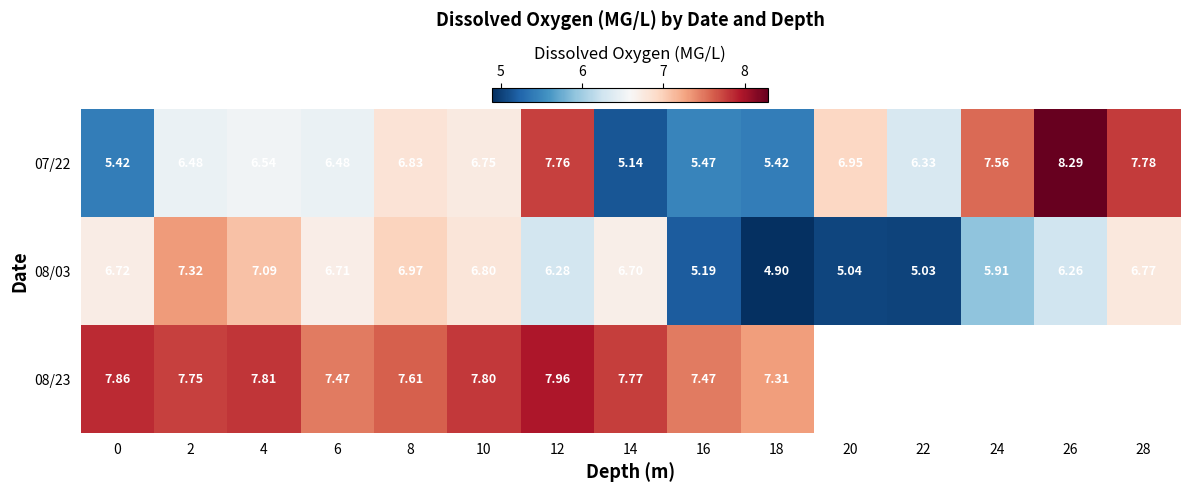

What is the average value of the 07/22 series?

6.6